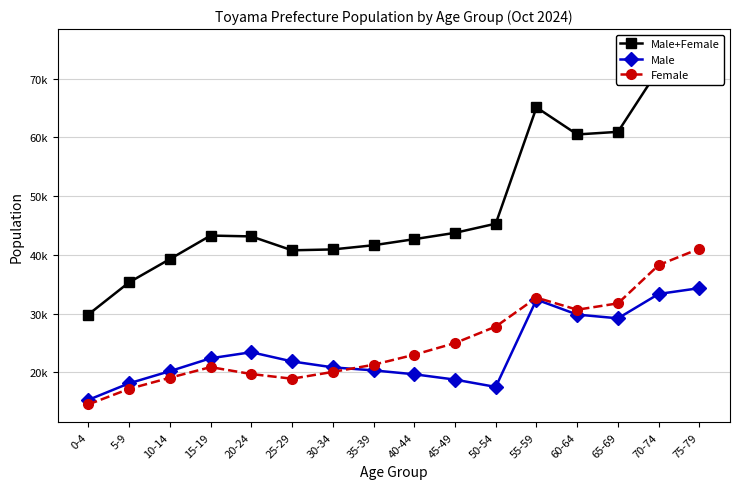

Which series has the widest spread of values?

Male+Female